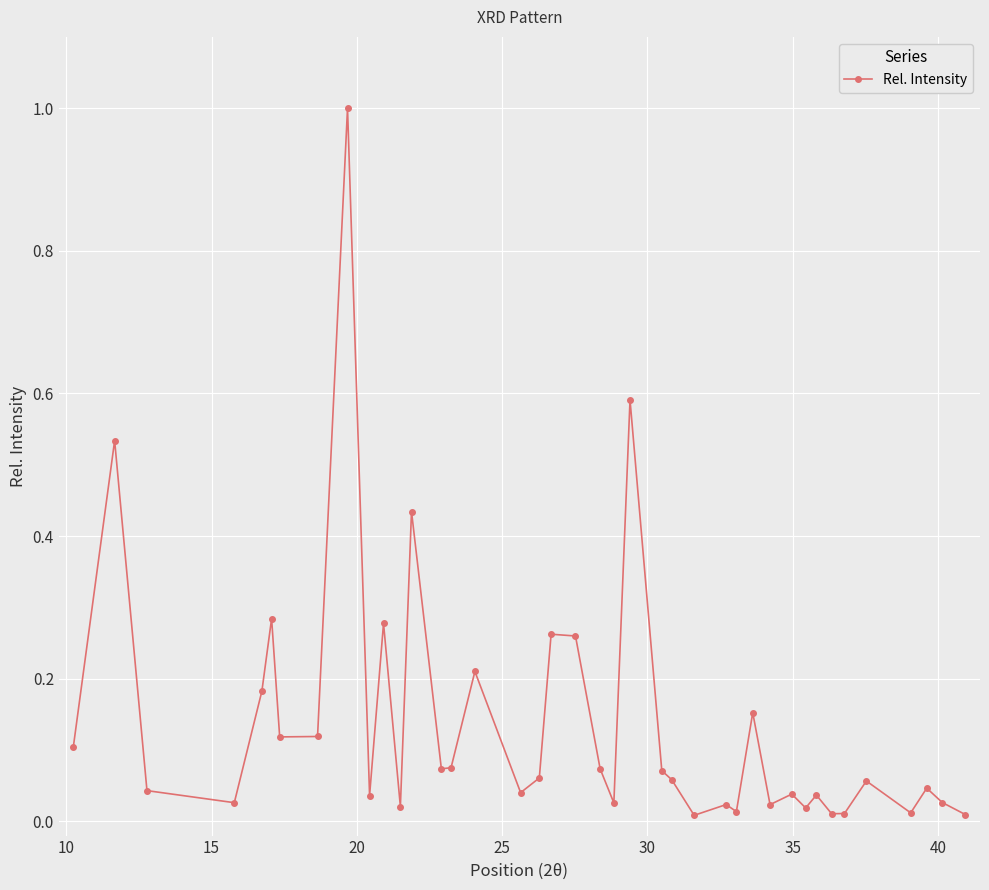

True or false: there are more than 2 points higher than both neighbors.

True